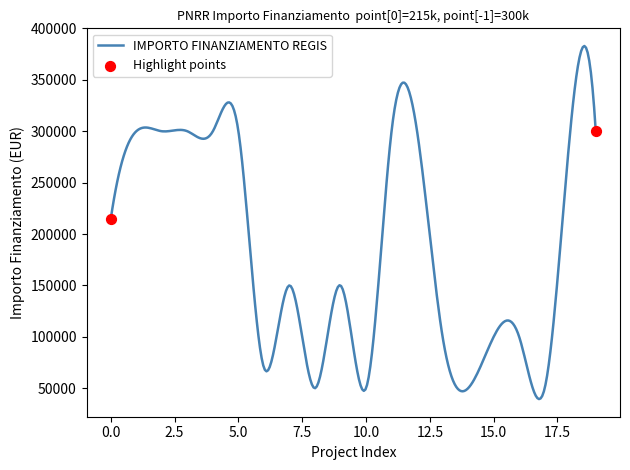

What is the minimum value shown in the chart?

39435.7